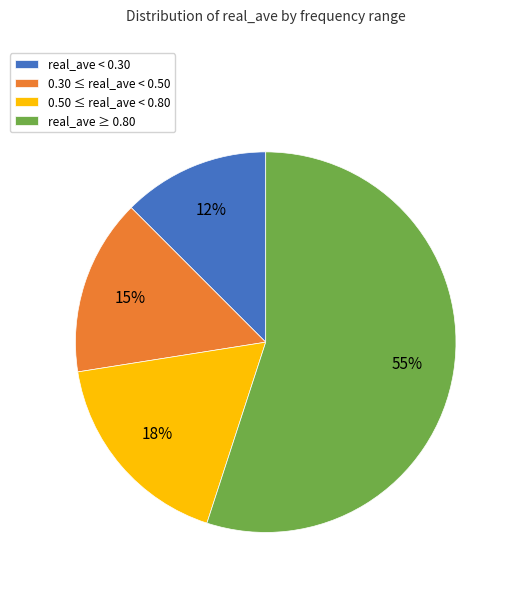

Do 0.30 ≤ real_ave < 0.50 and real_ave ≥ 0.80 together represent more than half of the pie?

Yes